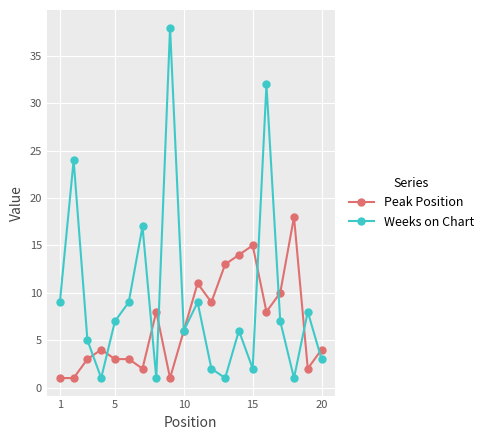

What is the smallest value displayed?

1